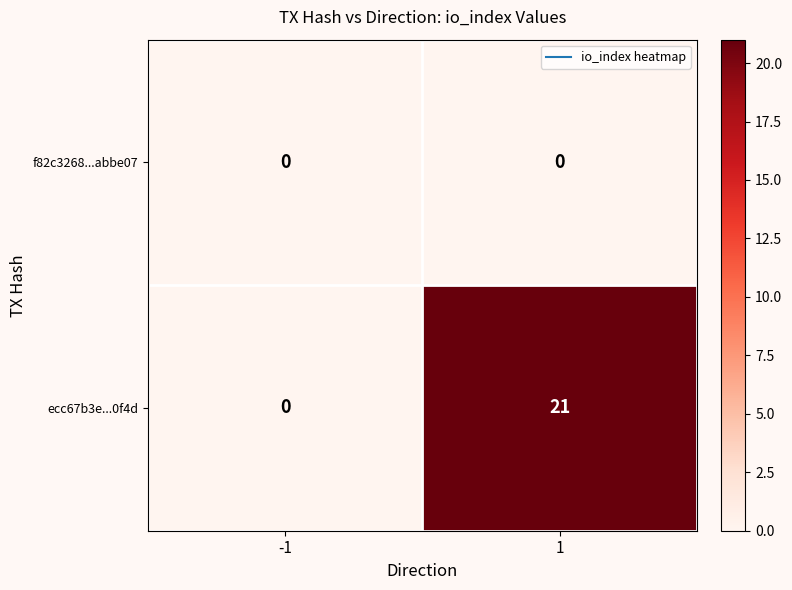

What value does the ecc67b3e...0f4d series have at 1?

21